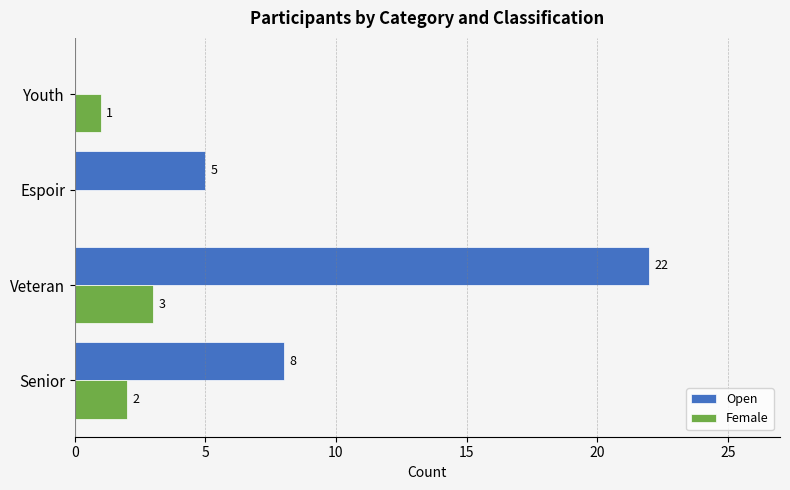

What are all the series names shown in the legend?

Open, Female